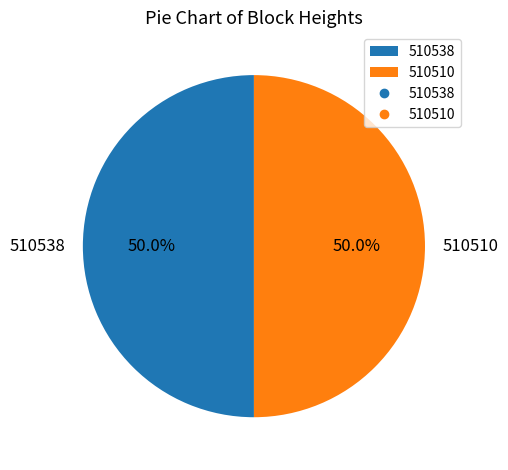

How many slices are in this pie chart?

2